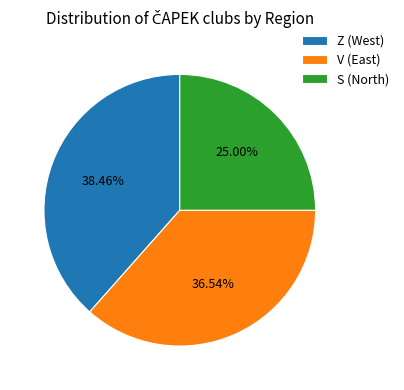

Combined, what portion of the pie is Z and S?

63.5%